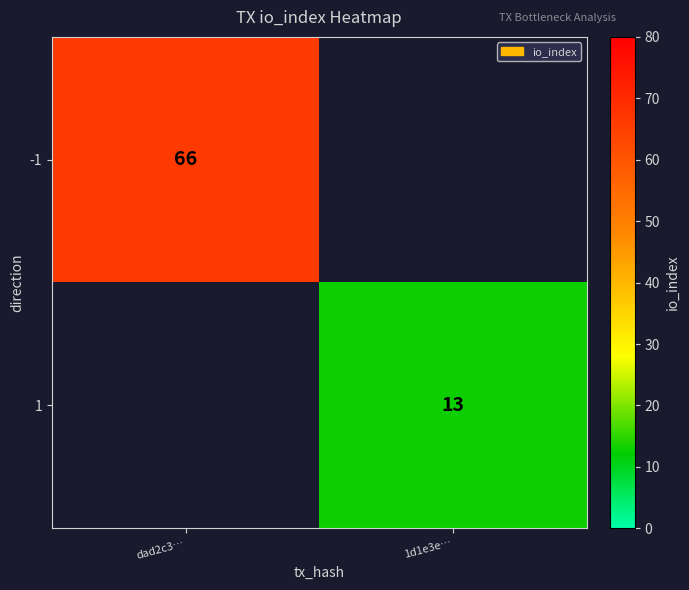

Between 1d1e3e… and dad2c3…, which is larger?

dad2c3…